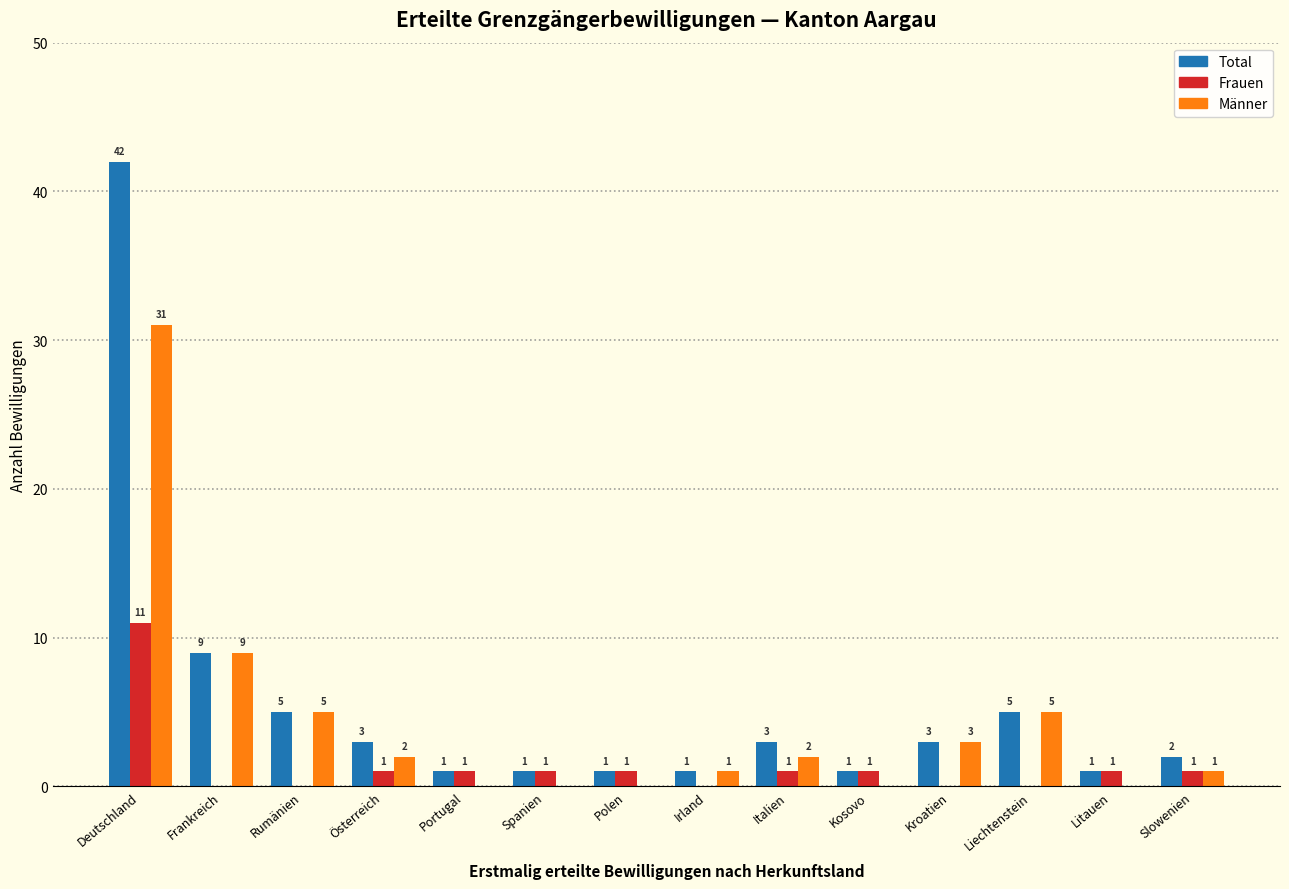

Reading right to left, list all the values displayed in this chart.

Total: Slowenien=2	Litauen=1	Liechtenstein=5	Kroatien=3	Kosovo=1	Italien=3	Irland=1	Polen=1	Spanien=1	Portugal=1	Österreich=3	Rumänien=5	Frankreich=9	Deutschland=42
Frauen: Slowenien=1	Litauen=1	Liechtenstein=0	Kroatien=0	Kosovo=1	Italien=1	Irland=0	Polen=1	Spanien=1	Portugal=1	Österreich=1	Rumänien=0	Frankreich=0	Deutschland=11
Männer: Slowenien=1	Litauen=0	Liechtenstein=5	Kroatien=3	Kosovo=0	Italien=2	Irland=1	Polen=0	Spanien=0	Portugal=0	Österreich=2	Rumänien=5	Frankreich=9	Deutschland=31